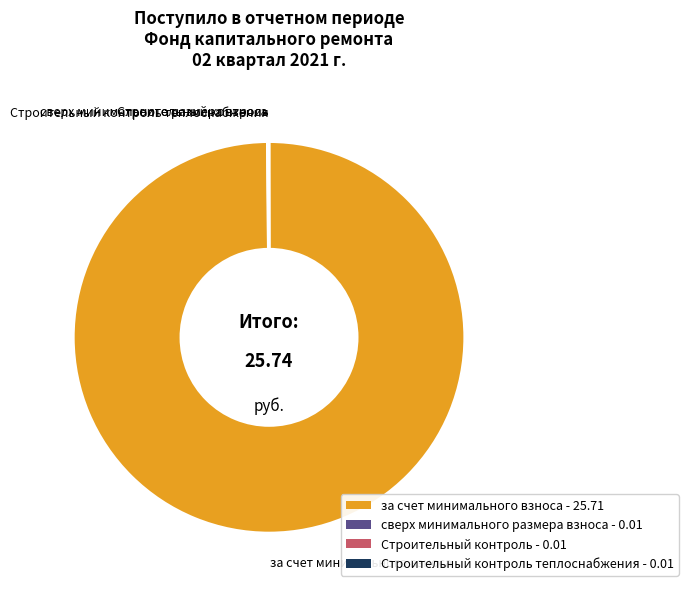

Is there any slice that represents more than half of the pie?

Yes